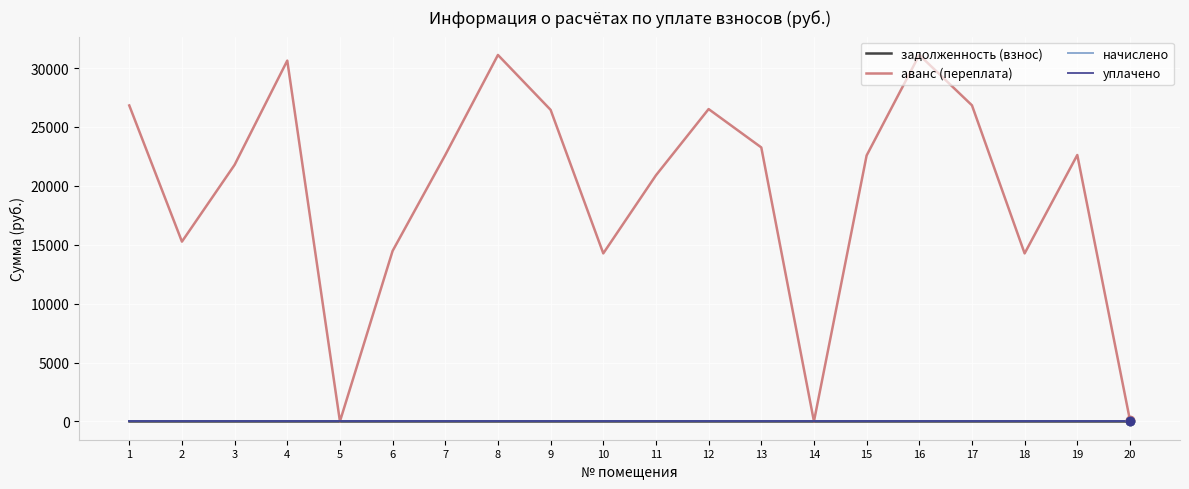

How many interior local peaks does the аванс (переплата) series have?

5